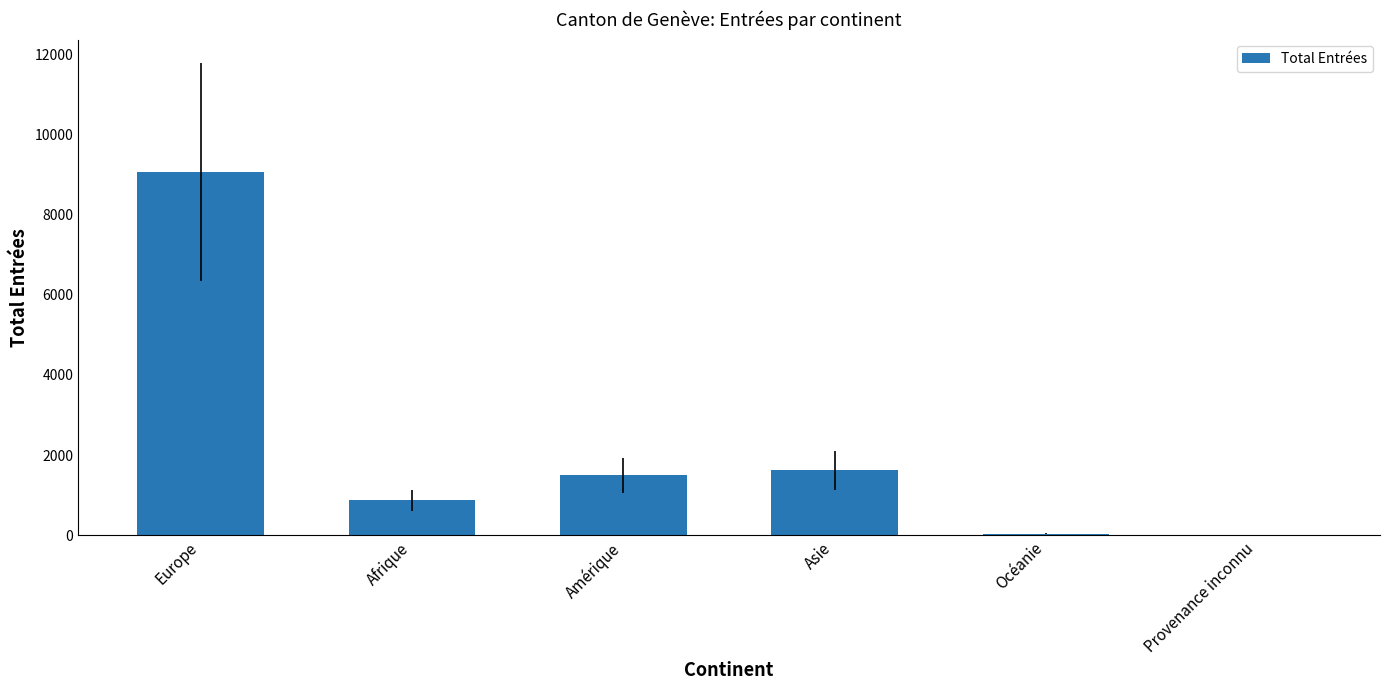

Is it true that the value at Amérique is 2409?

False